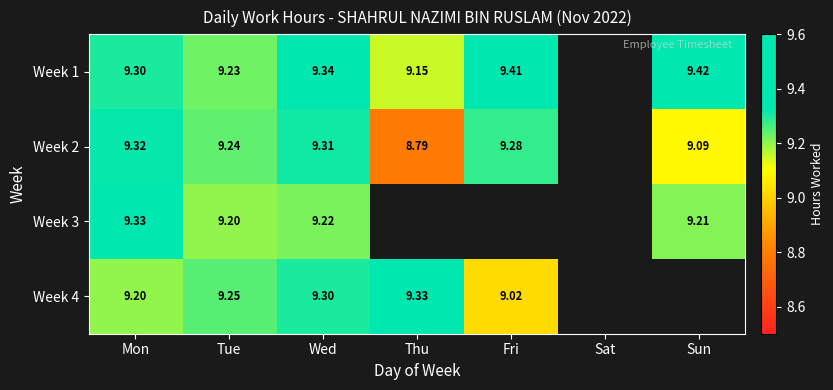

At which category does the chart reach its peak across all series?

Sun